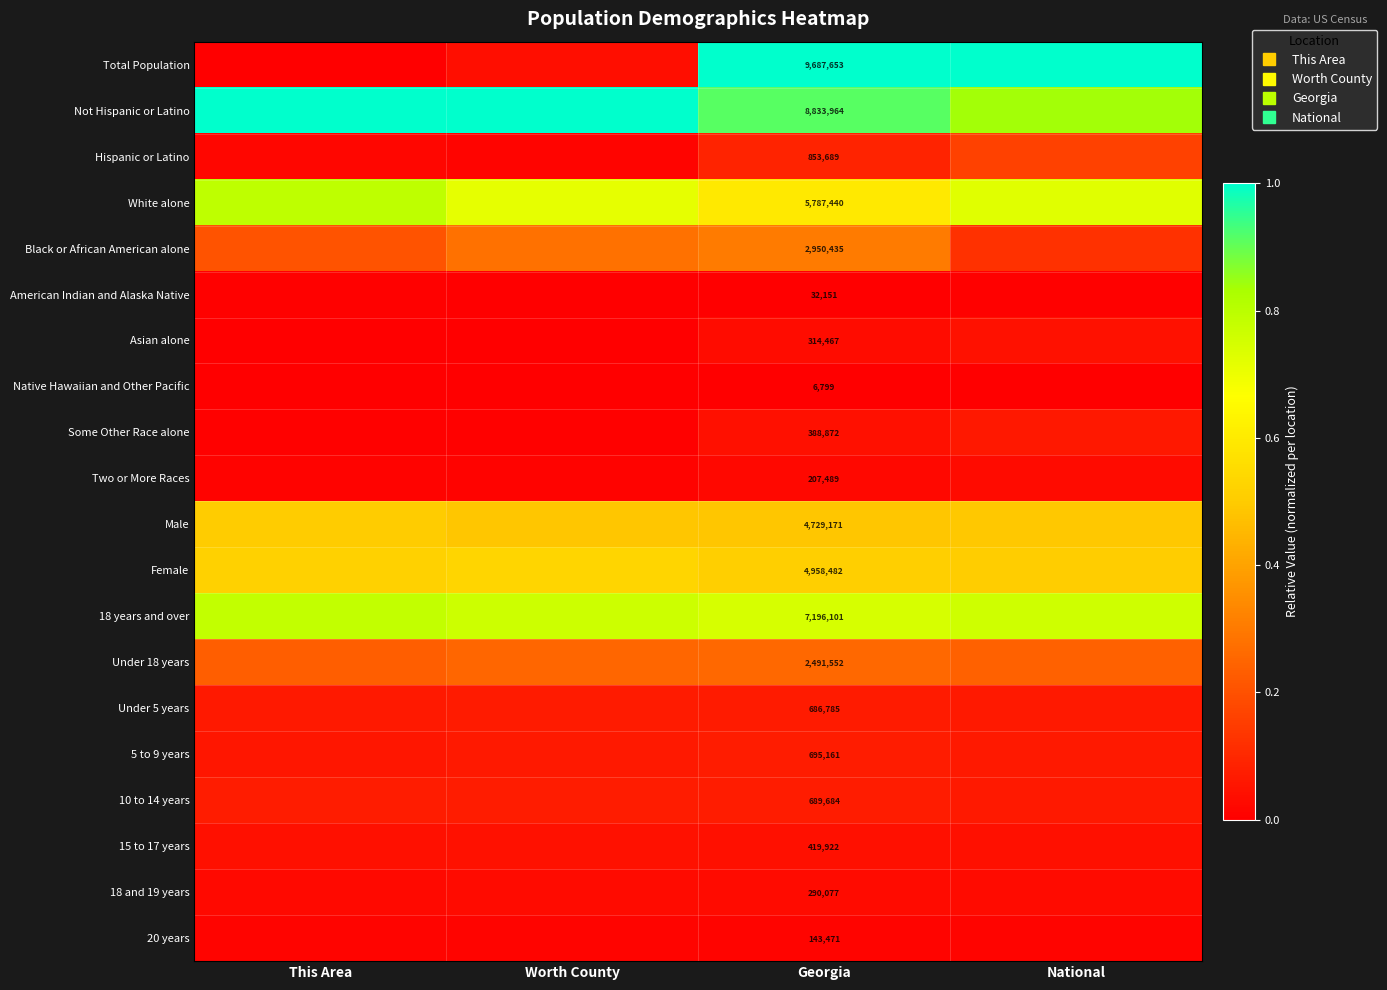

Which has a higher value, Georgia or Worth County?

Georgia